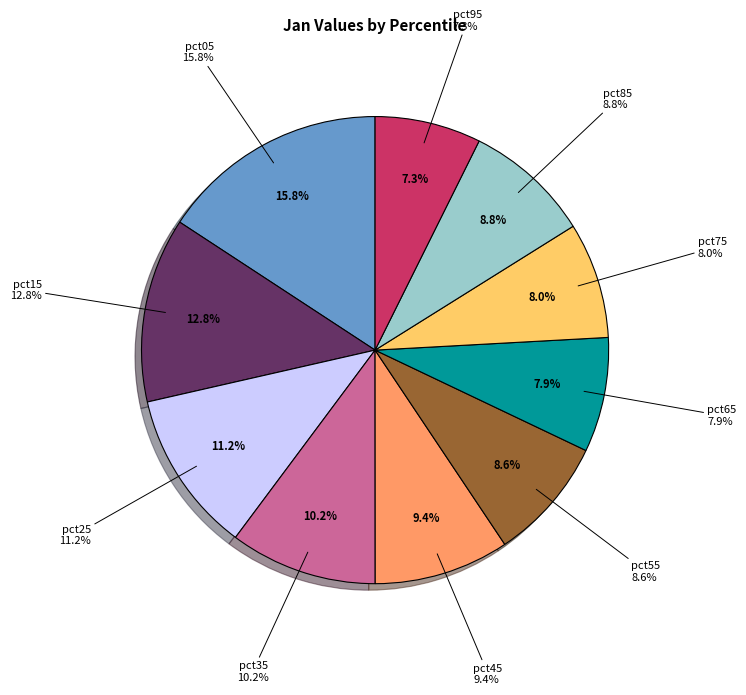

Which slice is the largest?

pct05